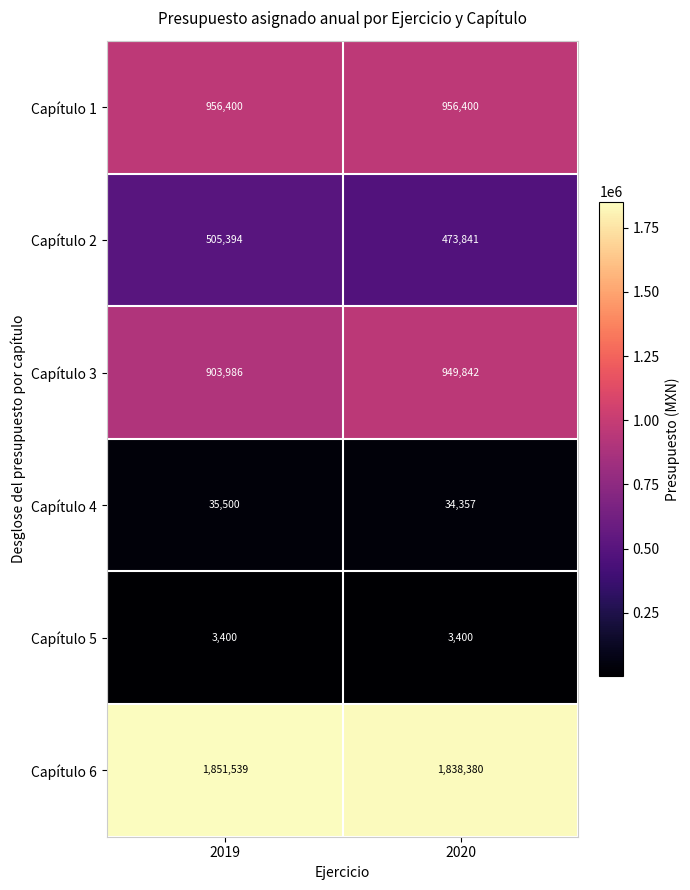

True or false: Capítulo 1 has a value of 1685746 at 2019.

False